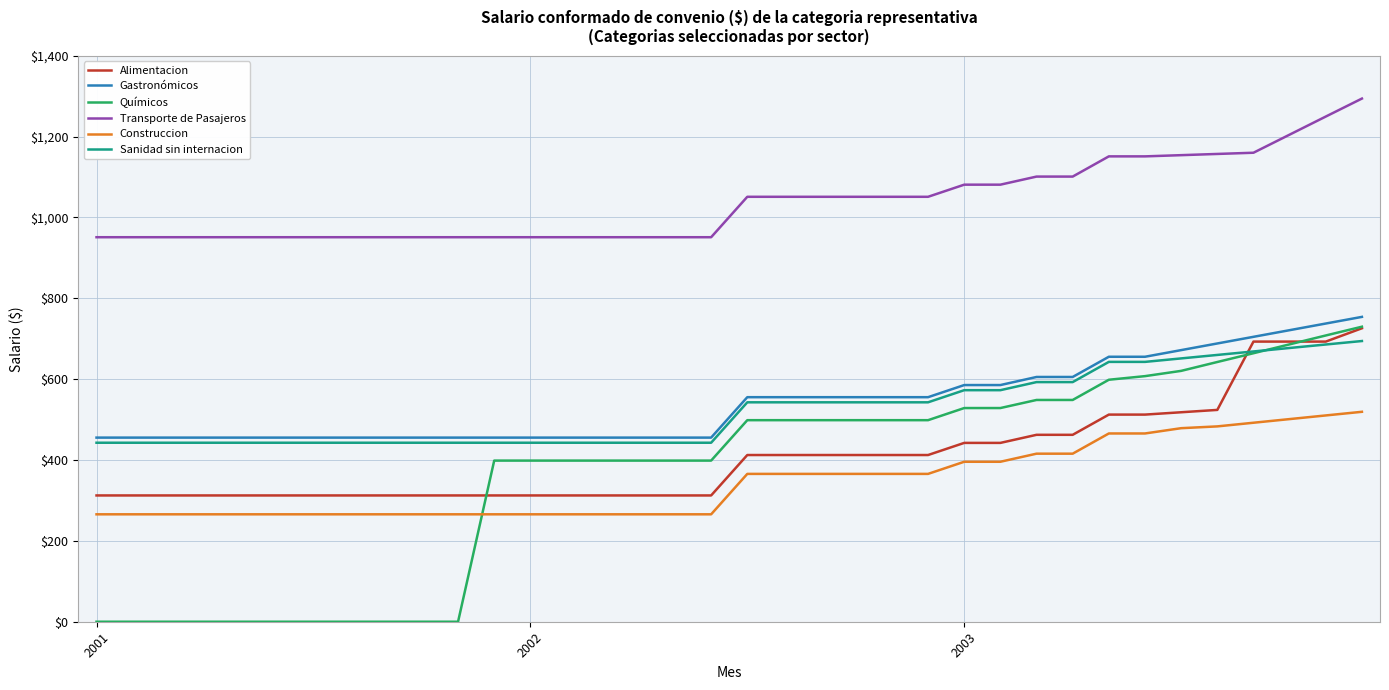

True or false: Construccion and Transporte de Pasajeros cross at least once.

False